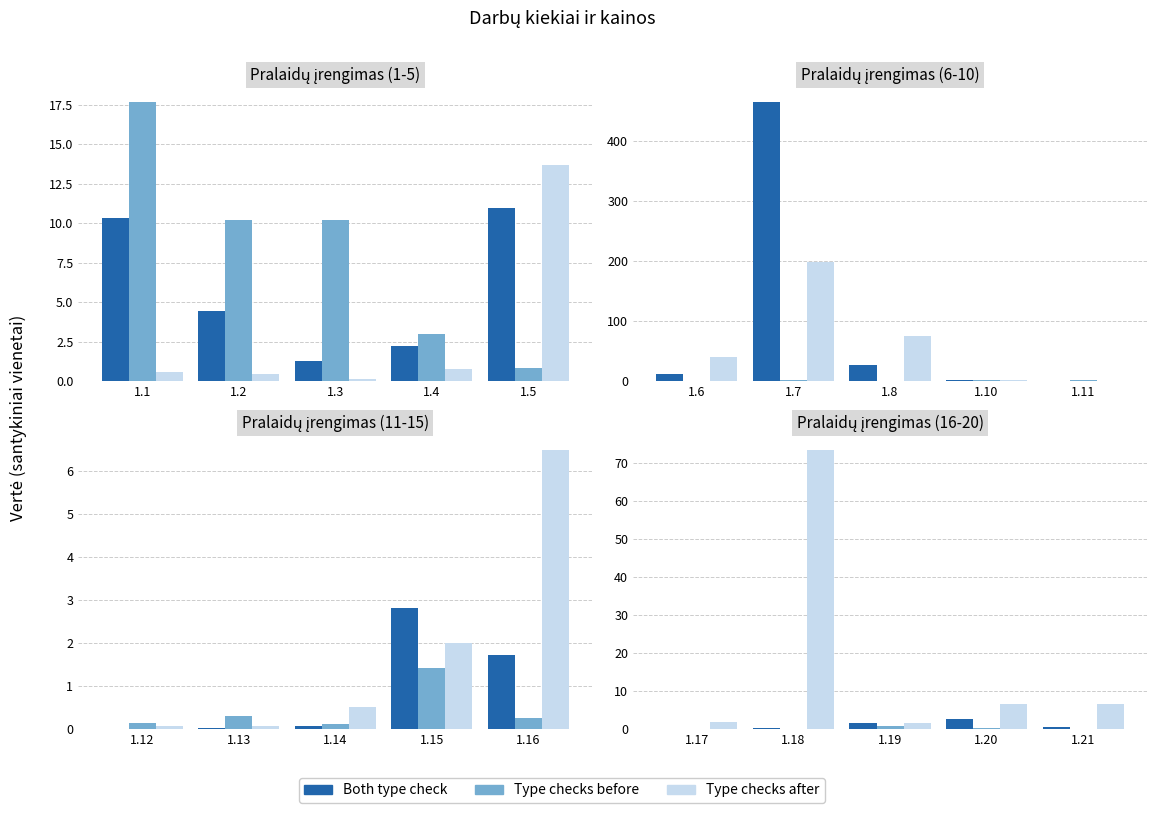

What are all the series names shown in the legend?

Both type check, Type checks before, Type checks after